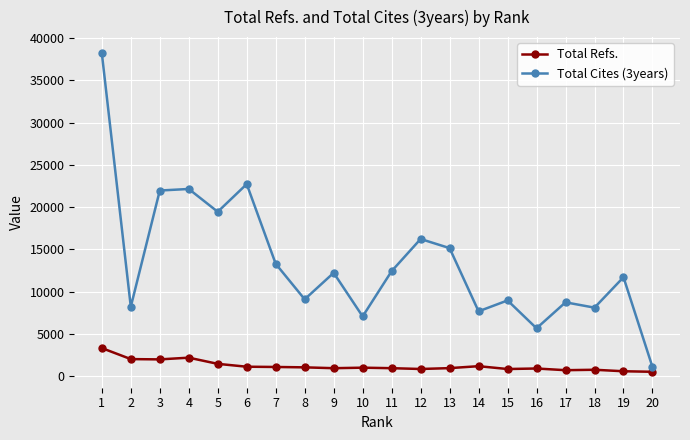

True or false: Total Cites (3years) has more than 0 points higher than both neighbors.

True